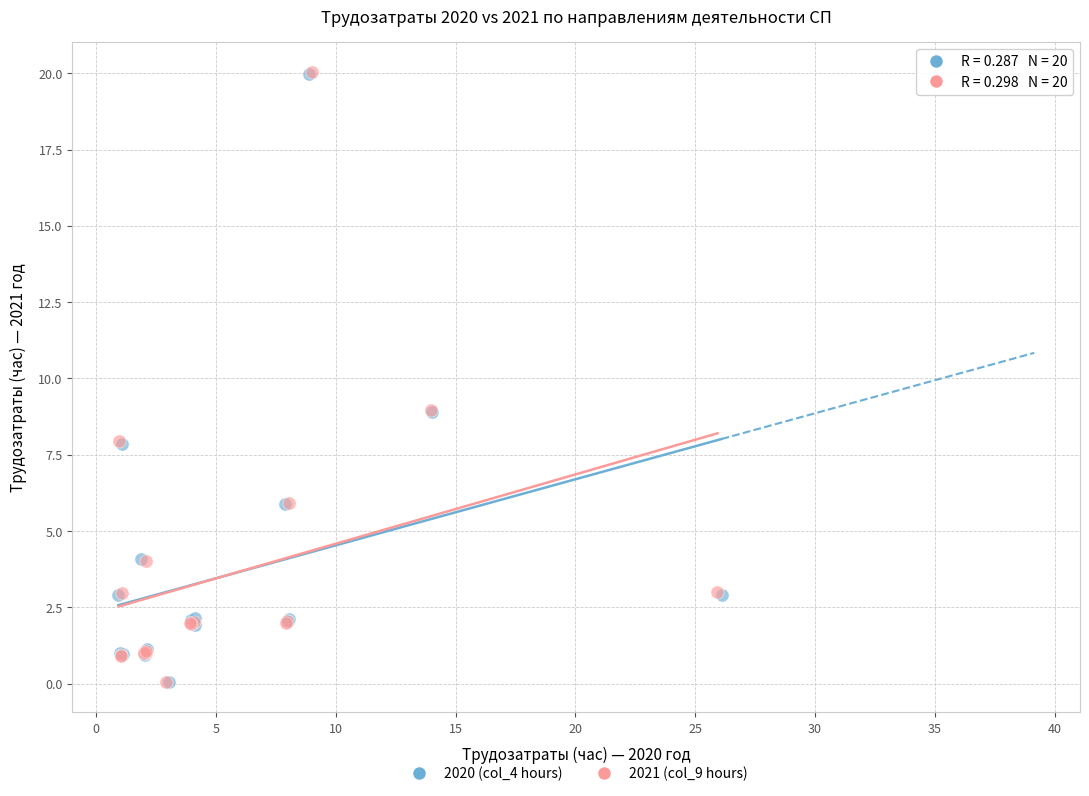

Which series has the widest spread of Y values?

2021 (col_9 hours)